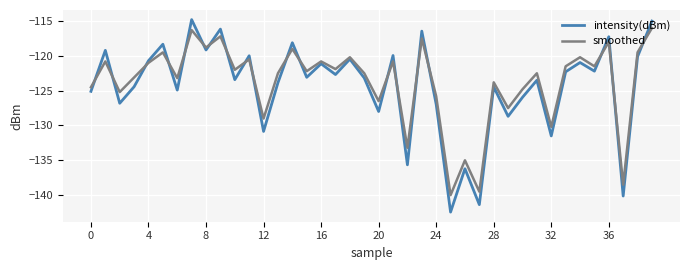

Which series has the widest spread of values?

intensity(dBm)